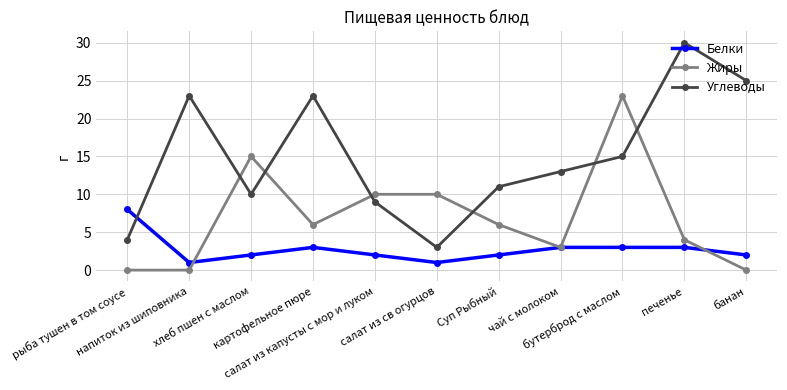

Reading left to right, transcribe all the data shown in this chart.

Белки: 8	1	2	3	2	1	2	3	3	3	2
Жиры: 0	0	15	6	10	10	6	3	23	4	0
Углеводы: 4	23	10	23	9	3	11	13	15	30	25